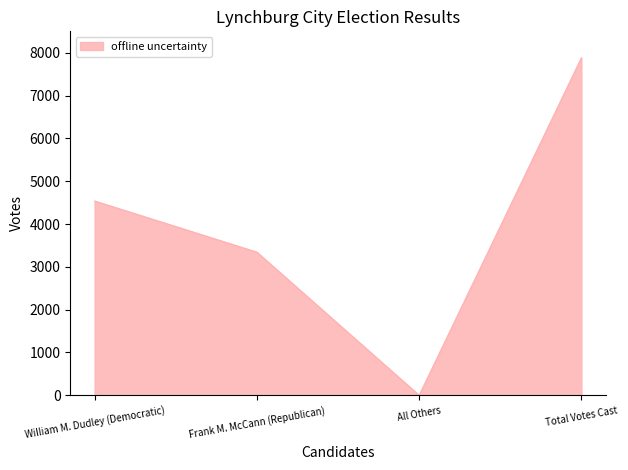

Does the chart display data point markers on the line(s)?

No